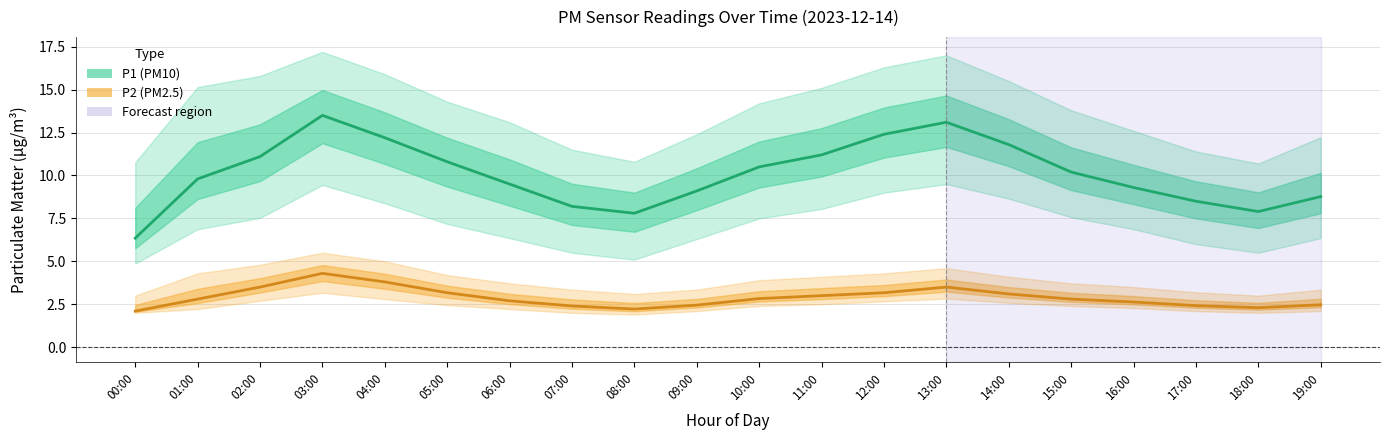

What is the spread (max minus min) of values at 03:00?

9.2